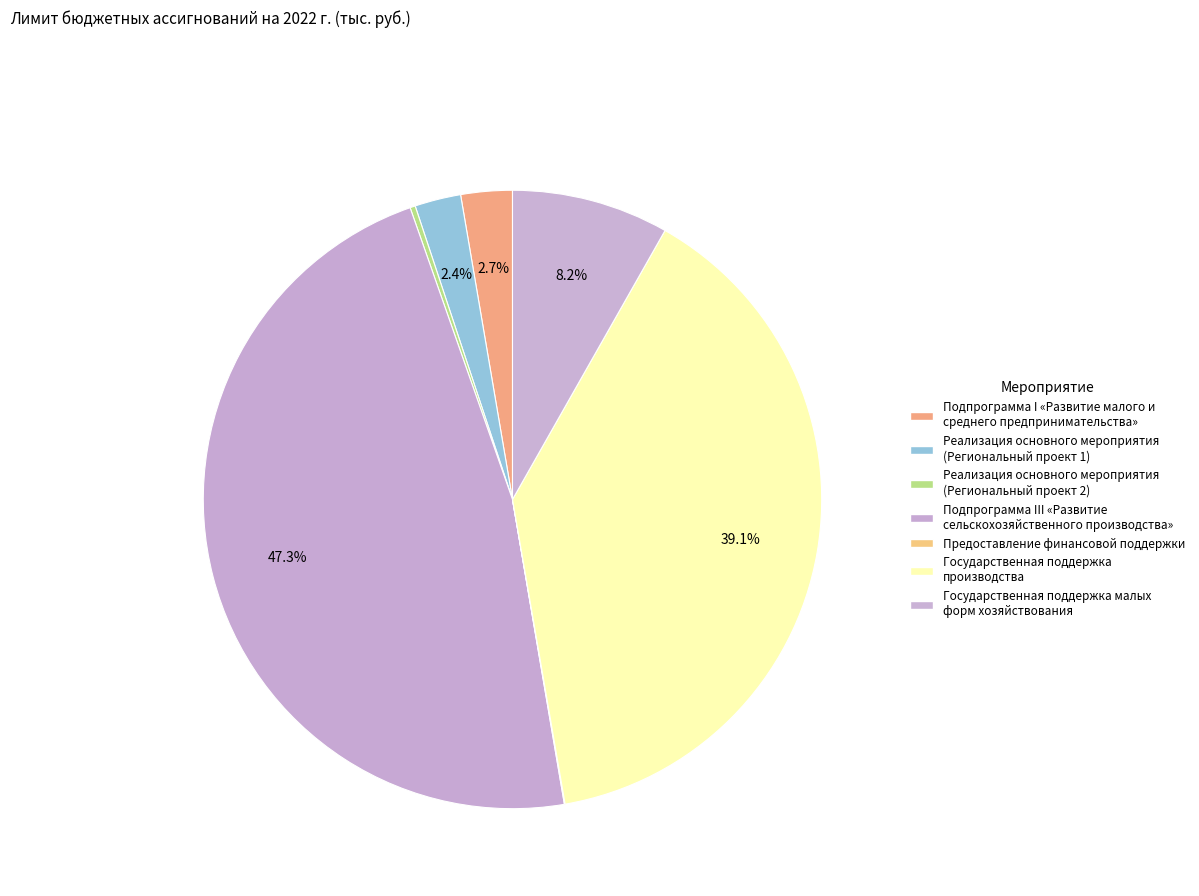

Is there a majority slice in this chart?

No